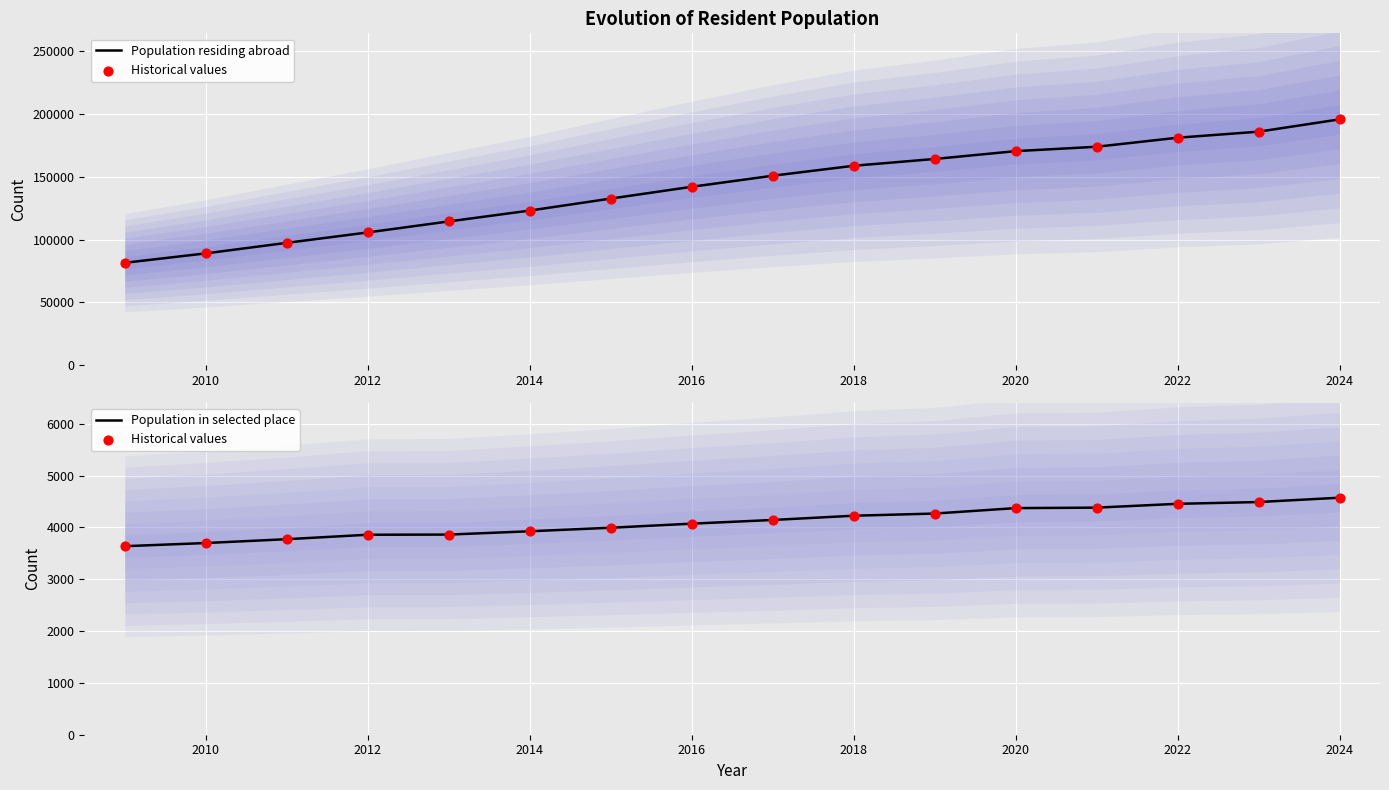

At how many categories does at least one series exceed 58646?

16